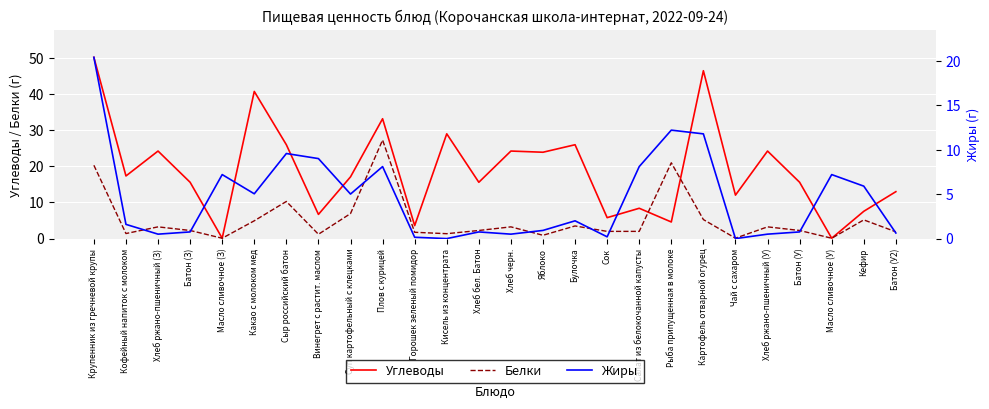

The value of Углеводы at Плов с курицей is 33.2. True or false?

True